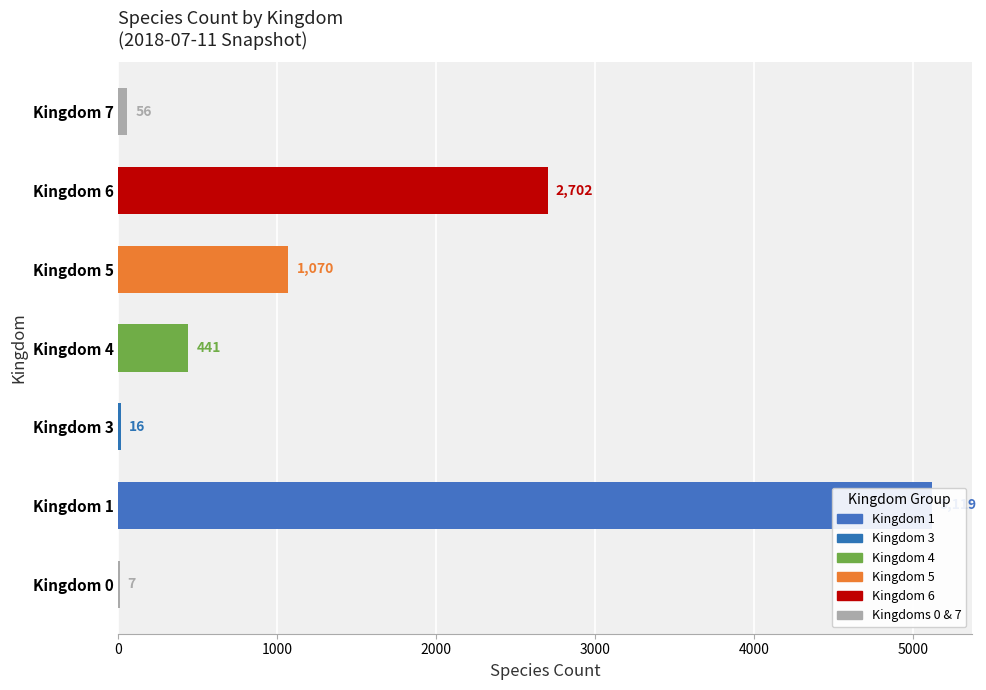

How many data points are less than 441?

3